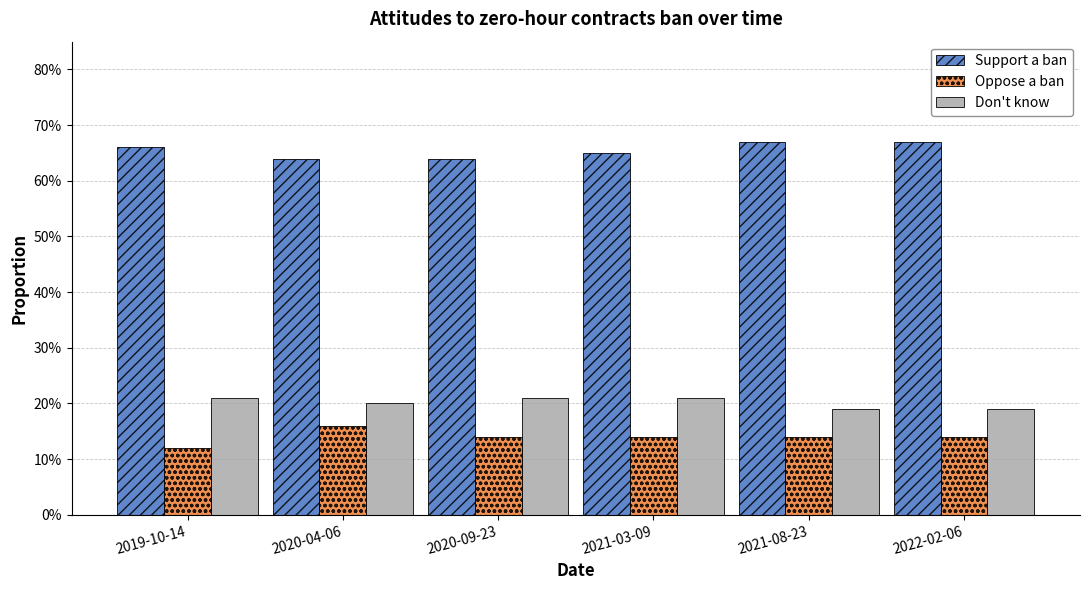

Are the bars grouped side by side (vs. stacked)?

Yes